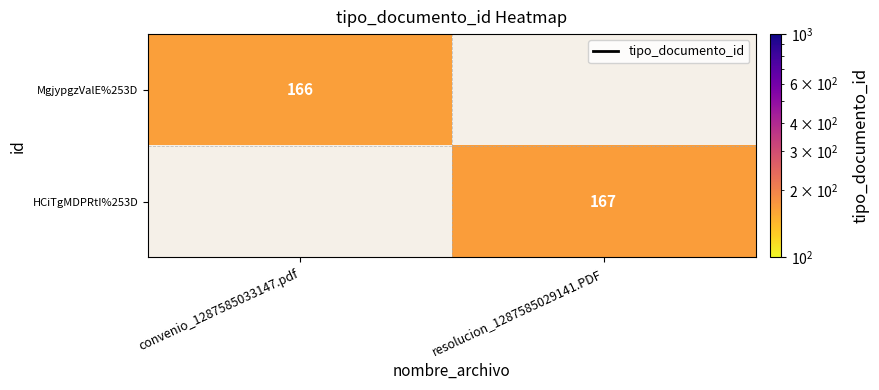

The MgjypgzValE%253D series shows 83 at convenio_1287585033147.pdf. True or false?

False